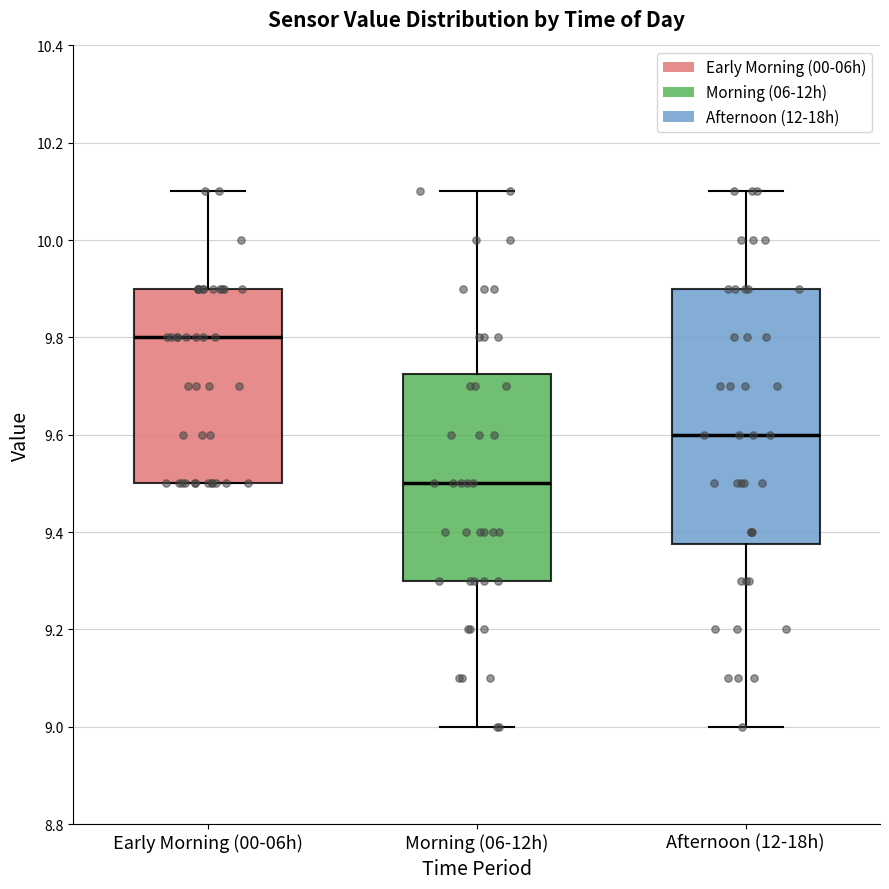

Reading left to right, read every box against the y-axis: the position of its median line, the range the box covers, and the ends of its whiskers. The values are not printed on the chart, so give them approximately, as read against the axis.

Early Morning (00-06h): median 9.80, box 9.50 to 9.90, whiskers 9.50 to 10.10
Morning (06-12h): median 9.50, box 9.30 to 9.72, whiskers 9.00 to 10.10
Afternoon (12-18h): median 9.60, box 9.38 to 9.90, whiskers 9.00 to 10.10